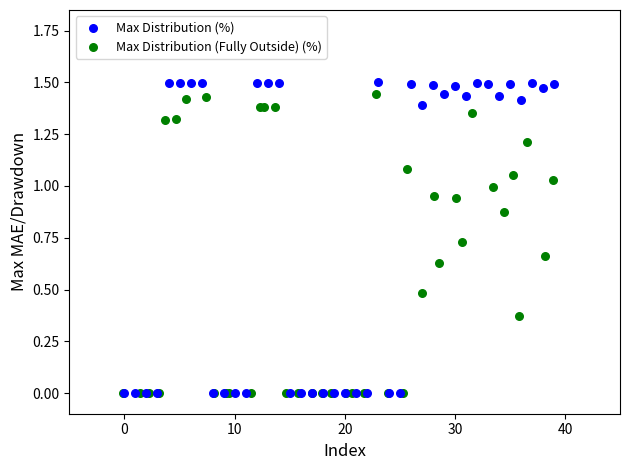

Which series has the largest Y range (max minus min)?

Max Distribution (%)